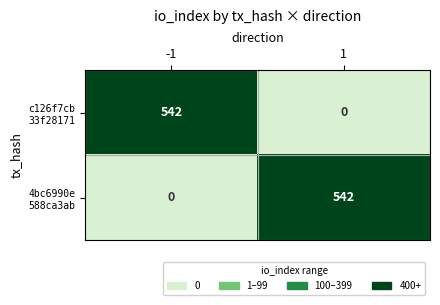

What is the difference between the highest and lowest values at -1?

542